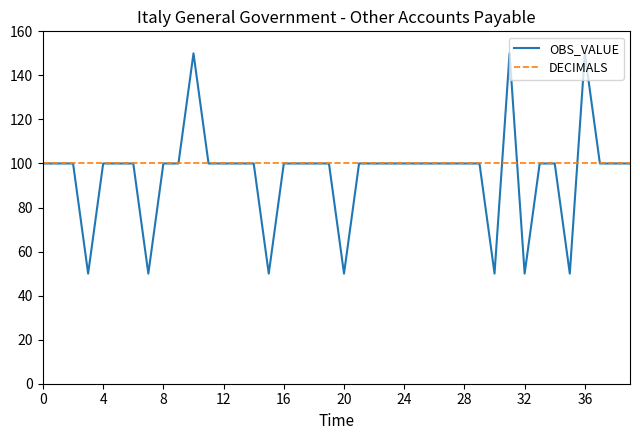

What is the maximum value shown in the chart?

150